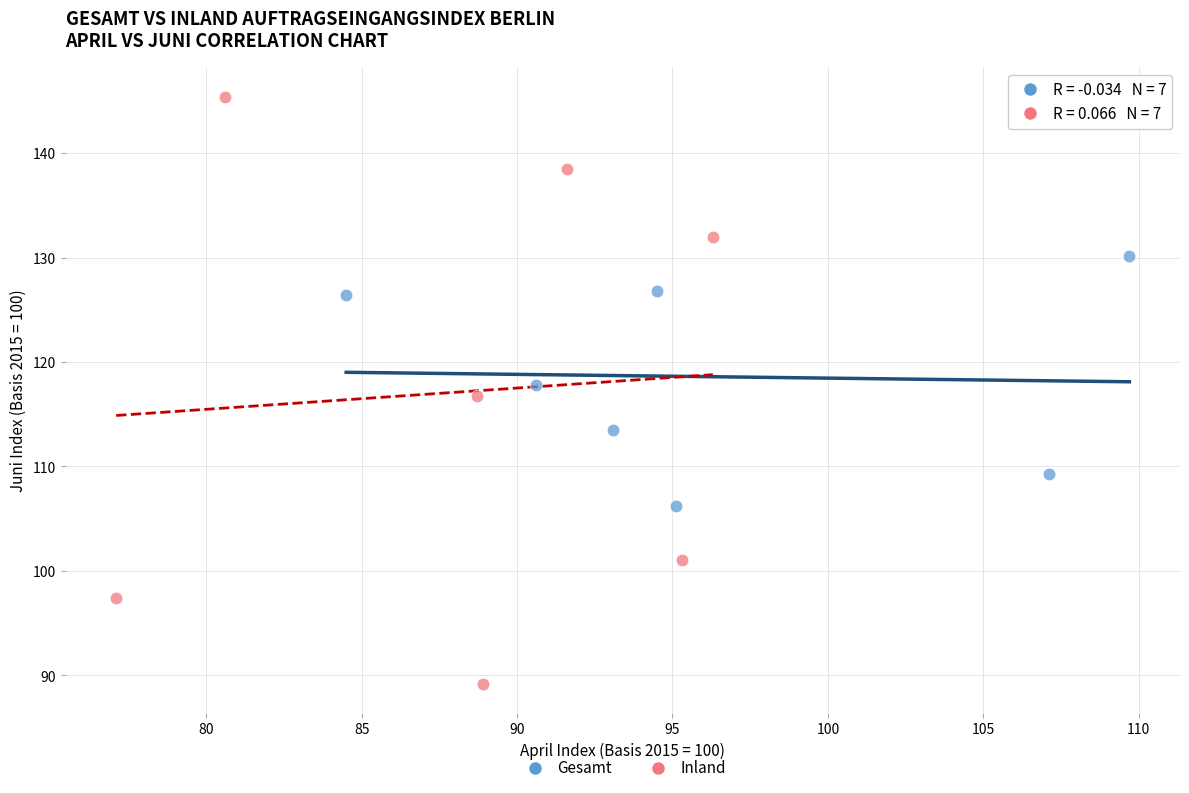

Which series reaches the minimum Y coordinate?

Inland